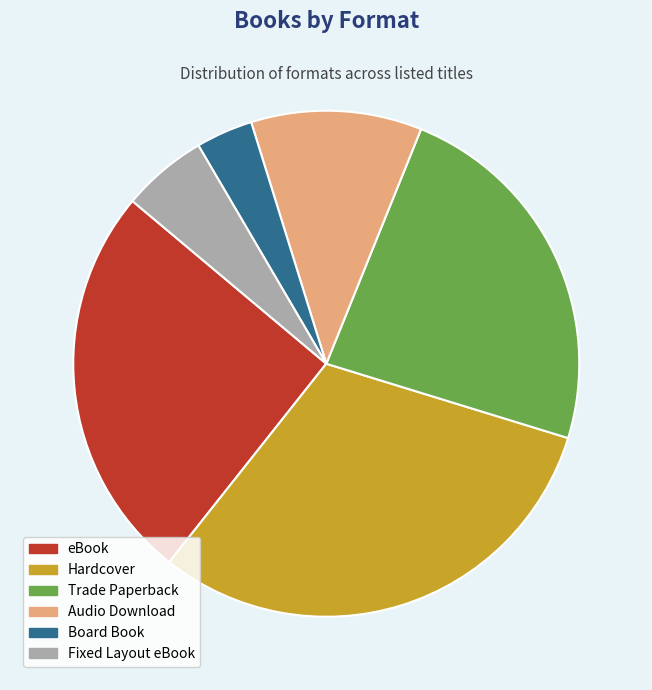

True or false: Board Book accounts for 4% of the total.

True